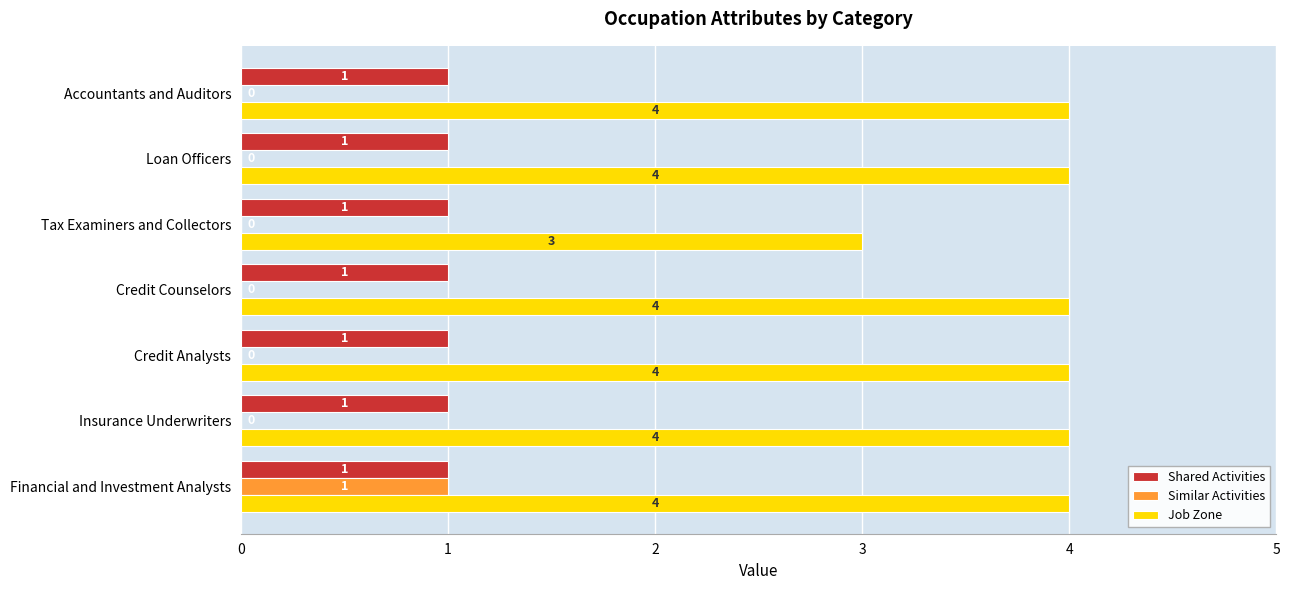

Which series changed the most between Insurance Underwriters and Tax Examiners and Collectors?

Job Zone